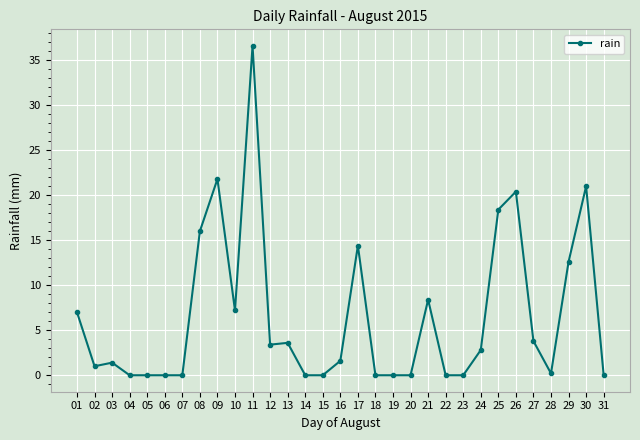

What is the change in value from 10 to 19?

-7.2